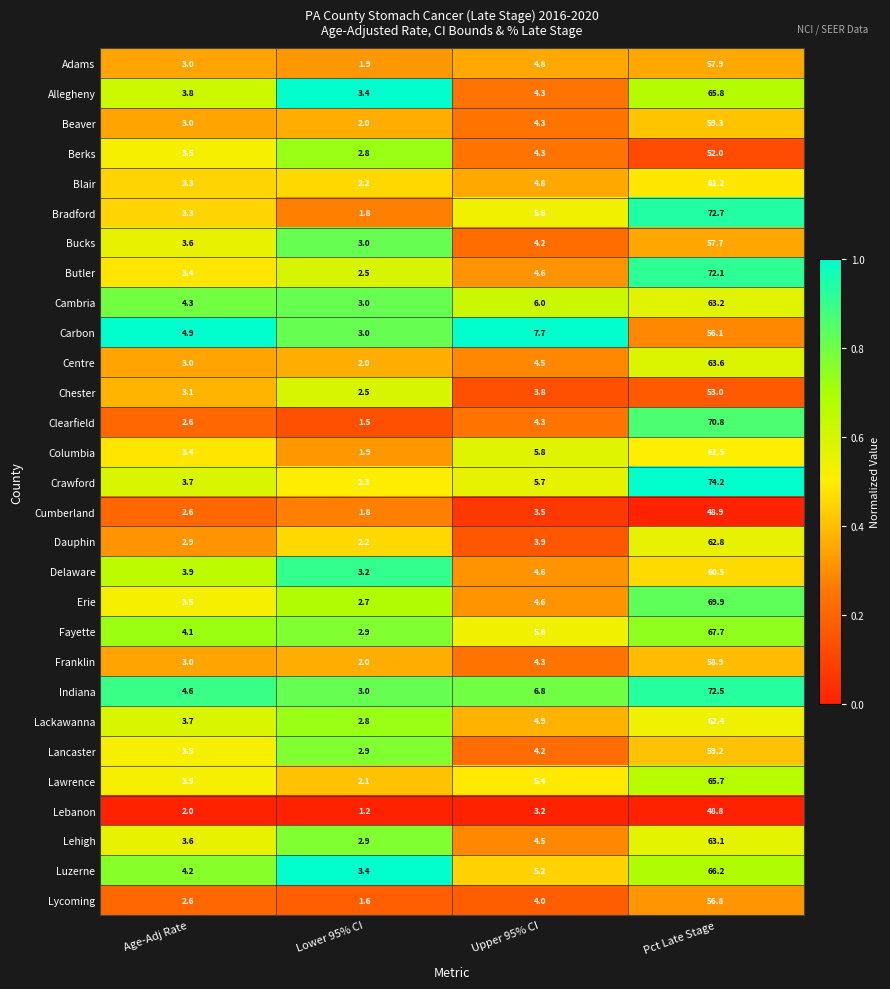

At which label does Lawrence first exceed 5?

Upper 95% CI